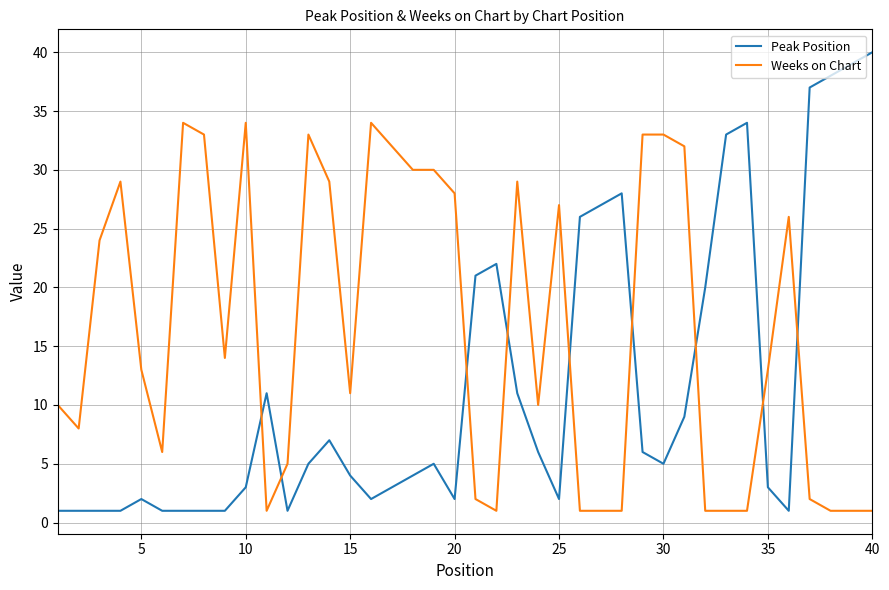

What is the maximum value for Weeks on Chart?

34